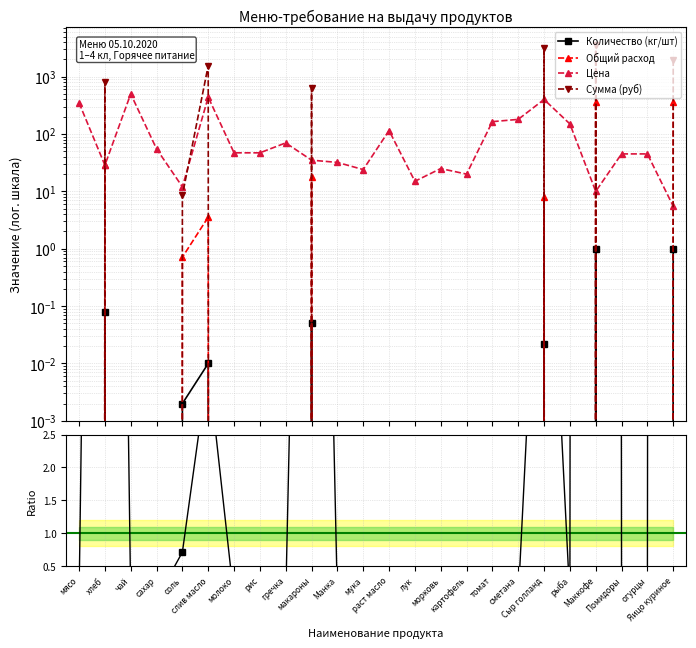

Does the chart have visible grid lines?

Yes